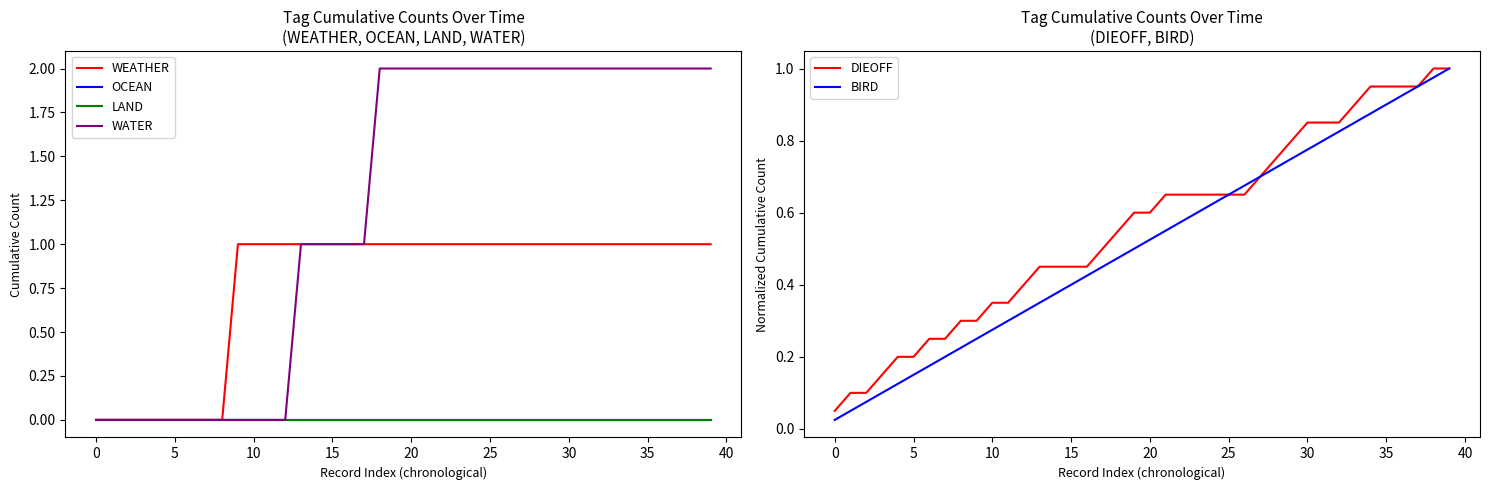

What is the total value across all series at 40?

1.6